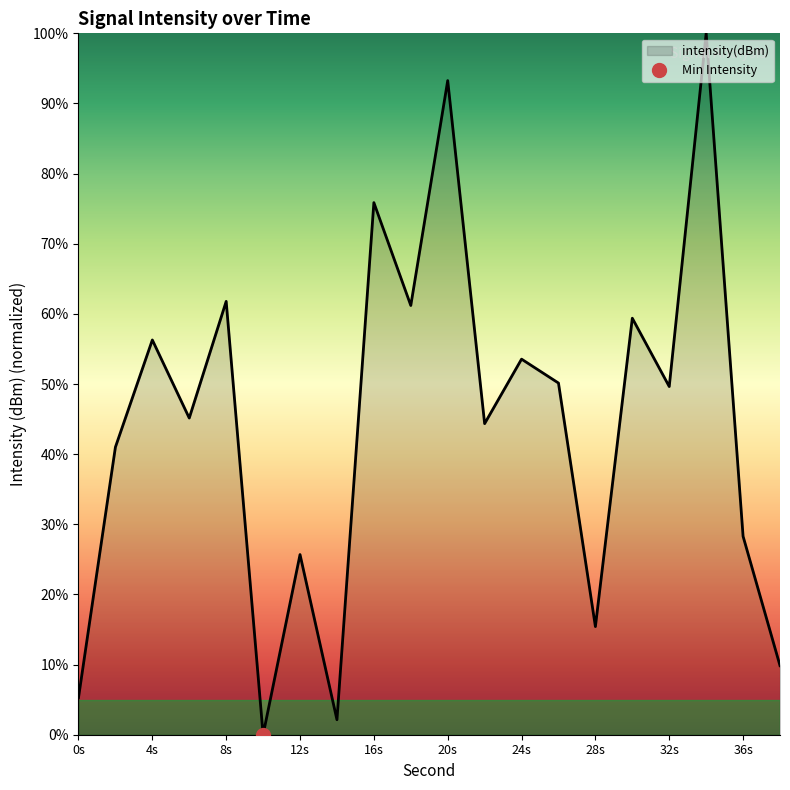

How many lines are shown in the chart?

1